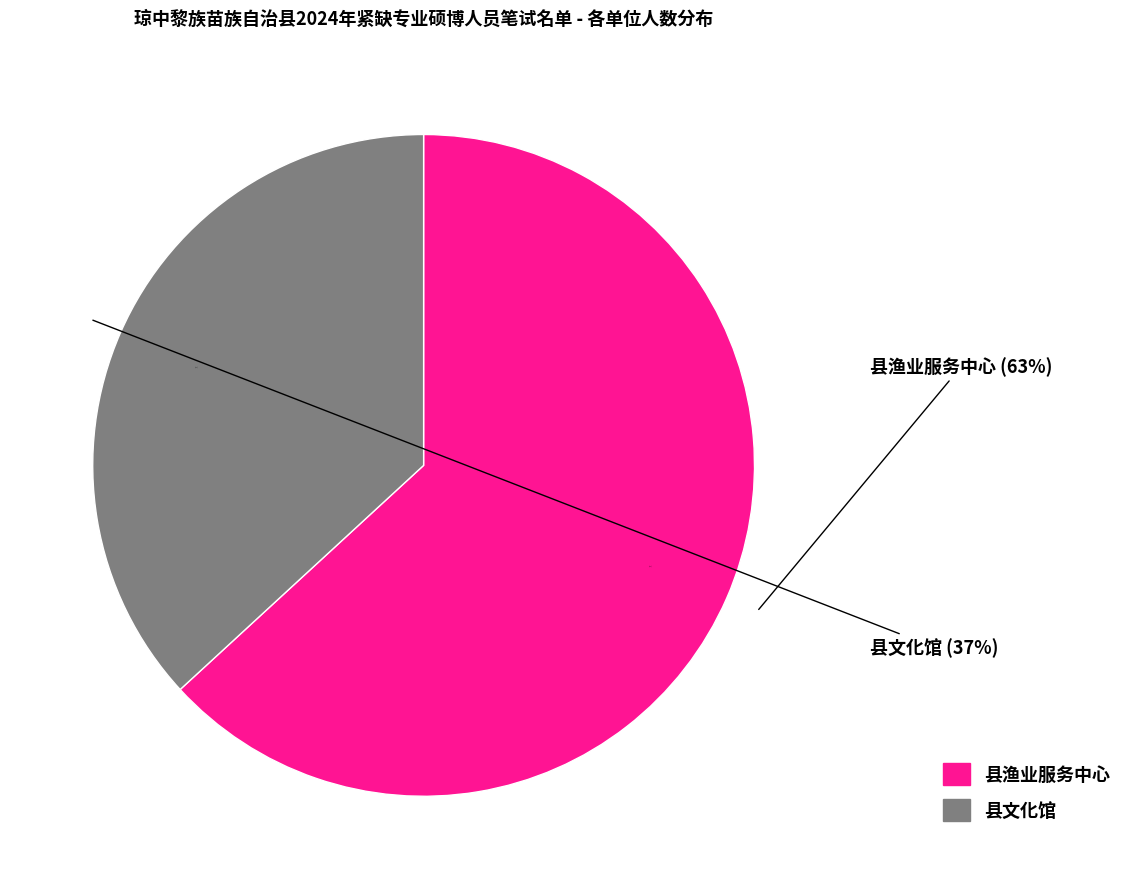

What percentage is the 县渔业服务中心 slice, to the nearest percent?

63%